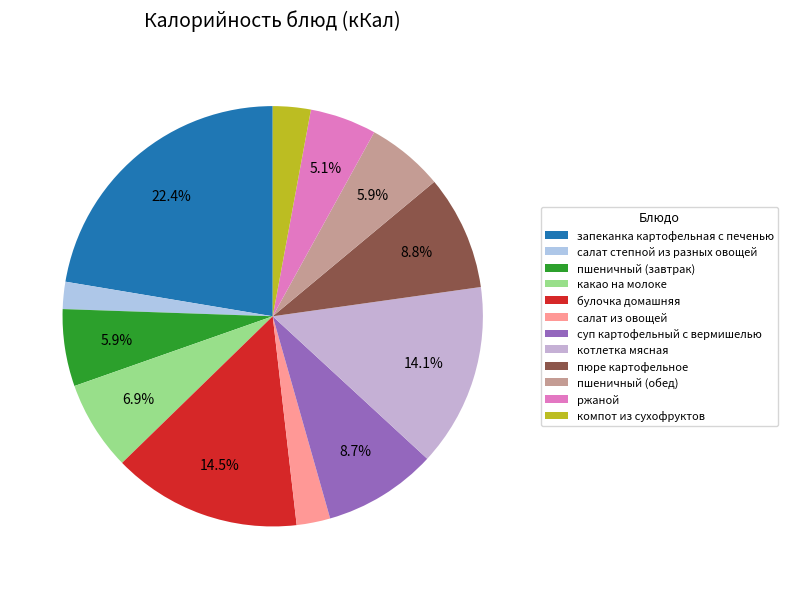

How many slices are in this pie chart?

12